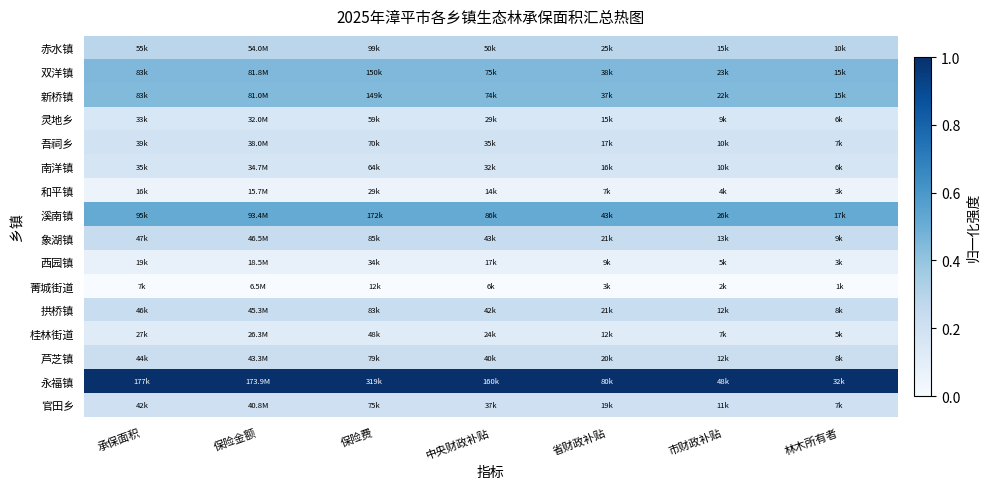

Reading right to left, what are all the values shown in this chart?

赤水镇: 林木所有者=0.3	市财政补贴=0.3	省财政补贴=0.3	中央财政补贴=0.3	保险费=0.3	保险金额=0.3	承保面积=0.3
双洋镇: 林木所有者=0.4	市财政补贴=0.4	省财政补贴=0.4	中央财政补贴=0.4	保险费=0.4	保险金额=0.4	承保面积=0.4
新桥镇: 林木所有者=0.4	市财政补贴=0.4	省财政补贴=0.4	中央财政补贴=0.4	保险费=0.4	保险金额=0.4	承保面积=0.4
灵地乡: 林木所有者=0.2	市财政补贴=0.2	省财政补贴=0.2	中央财政补贴=0.2	保险费=0.2	保险金额=0.2	承保面积=0.2
吾祠乡: 林木所有者=0.2	市财政补贴=0.2	省财政补贴=0.2	中央财政补贴=0.2	保险费=0.2	保险金额=0.2	承保面积=0.2
南洋镇: 林木所有者=0.2	市财政补贴=0.2	省财政补贴=0.2	中央财政补贴=0.2	保险费=0.2	保险金额=0.2	承保面积=0.2
和平镇: 林木所有者=0.1	市财政补贴=0.1	省财政补贴=0.1	中央财政补贴=0.1	保险费=0.1	保险金额=0.1	承保面积=0.1
溪南镇: 林木所有者=0.5	市财政补贴=0.5	省财政补贴=0.5	中央财政补贴=0.5	保险费=0.5	保险金额=0.5	承保面积=0.5
象湖镇: 林木所有者=0.2	市财政补贴=0.2	省财政补贴=0.2	中央财政补贴=0.2	保险费=0.2	保险金额=0.2	承保面积=0.2
西园镇: 林木所有者=0.1	市财政补贴=0.1	省财政补贴=0.1	中央财政补贴=0.1	保险费=0.1	保险金额=0.1	承保面积=0.1
菁城街道: 林木所有者=0.0	市财政补贴=0.0	省财政补贴=0.0	中央财政补贴=0.0	保险费=0.0	保险金额=0.0	承保面积=0.0
拱桥镇: 林木所有者=0.2	市财政补贴=0.2	省财政补贴=0.2	中央财政补贴=0.2	保险费=0.2	保险金额=0.2	承保面积=0.2
桂林街道: 林木所有者=0.1	市财政补贴=0.1	省财政补贴=0.1	中央财政补贴=0.1	保险费=0.1	保险金额=0.1	承保面积=0.1
芦芝镇: 林木所有者=0.2	市财政补贴=0.2	省财政补贴=0.2	中央财政补贴=0.2	保险费=0.2	保险金额=0.2	承保面积=0.2
永福镇: 林木所有者=1.0	市财政补贴=1.0	省财政补贴=1.0	中央财政补贴=1.0	保险费=1.0	保险金额=1.0	承保面积=1.0
官田乡: 林木所有者=0.2	市财政补贴=0.2	省财政补贴=0.2	中央财政补贴=0.2	保险费=0.2	保险金额=0.2	承保面积=0.2